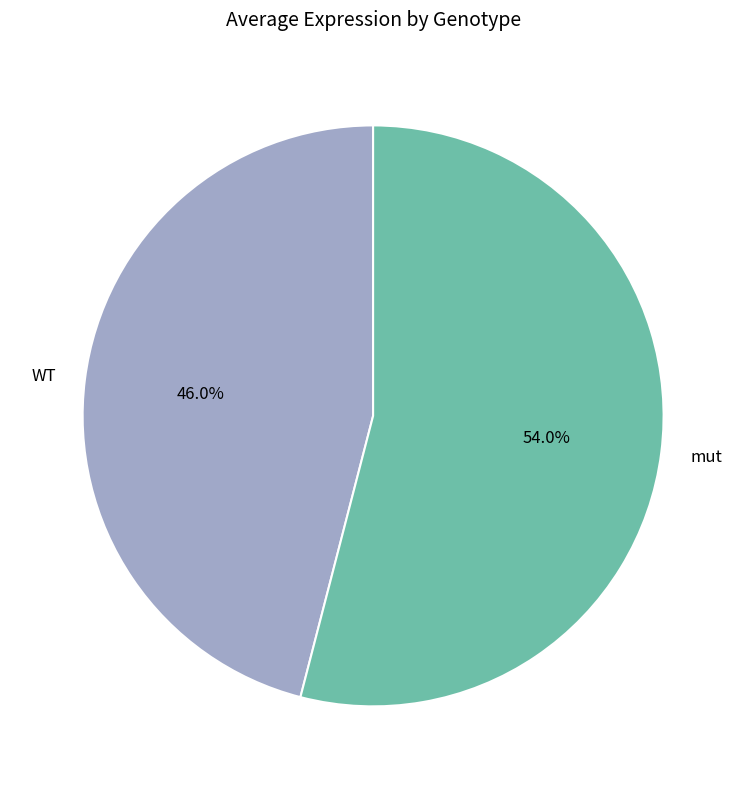

What percentage is NOT represented by WT?

54.0%